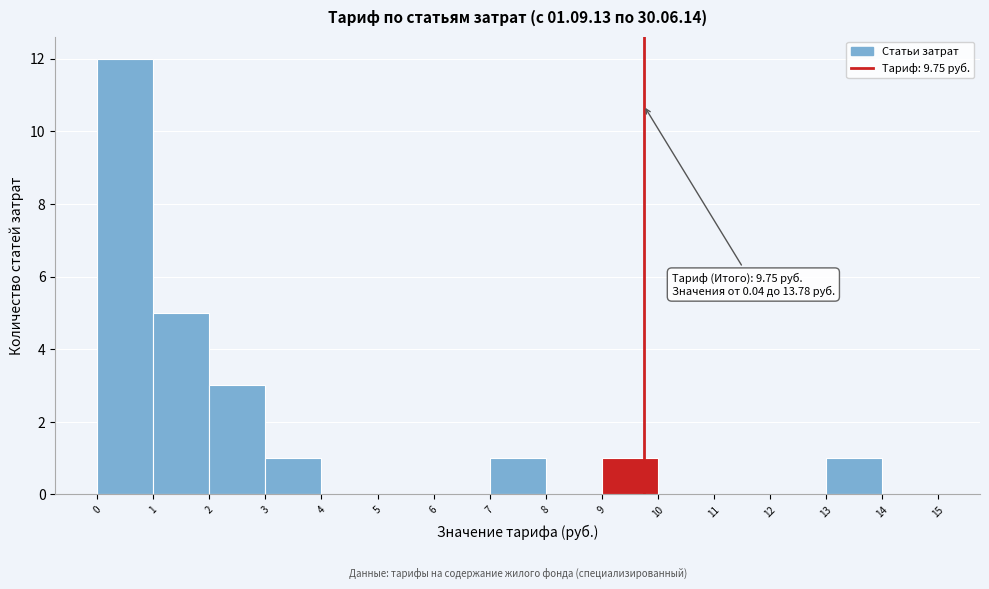

Over which range of the x-axis is the bar tallest?

0 to 1